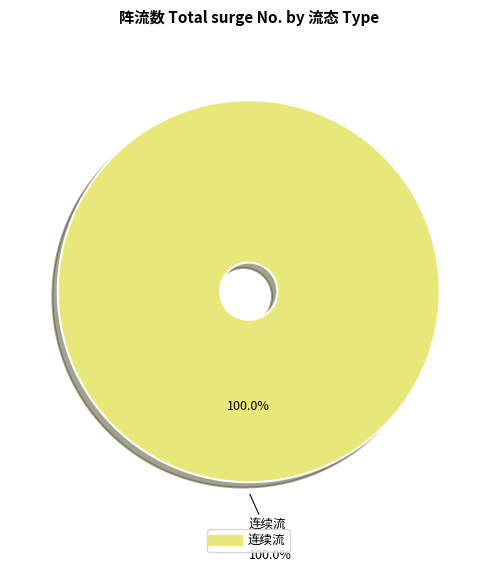

The 连续流 slice represents 99% of the pie. True or false?

False